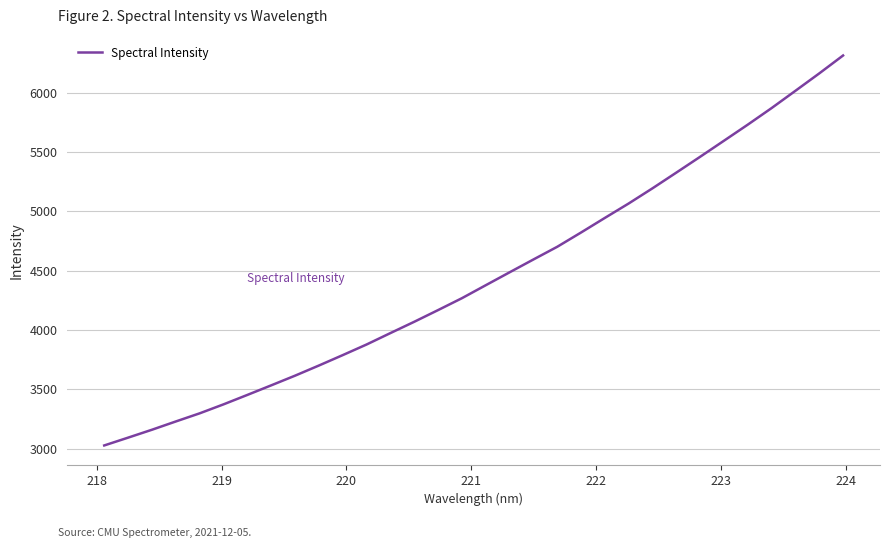

What is the smallest value displayed?

3026.2